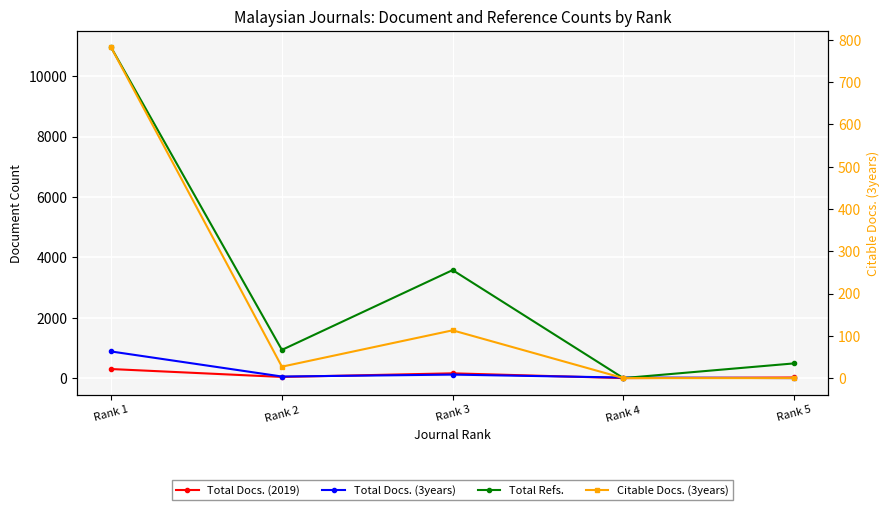

Rank the categories by Total Refs. value from highest to lowest.

Rank 1, Rank 3, Rank 2, Rank 5, Rank 4